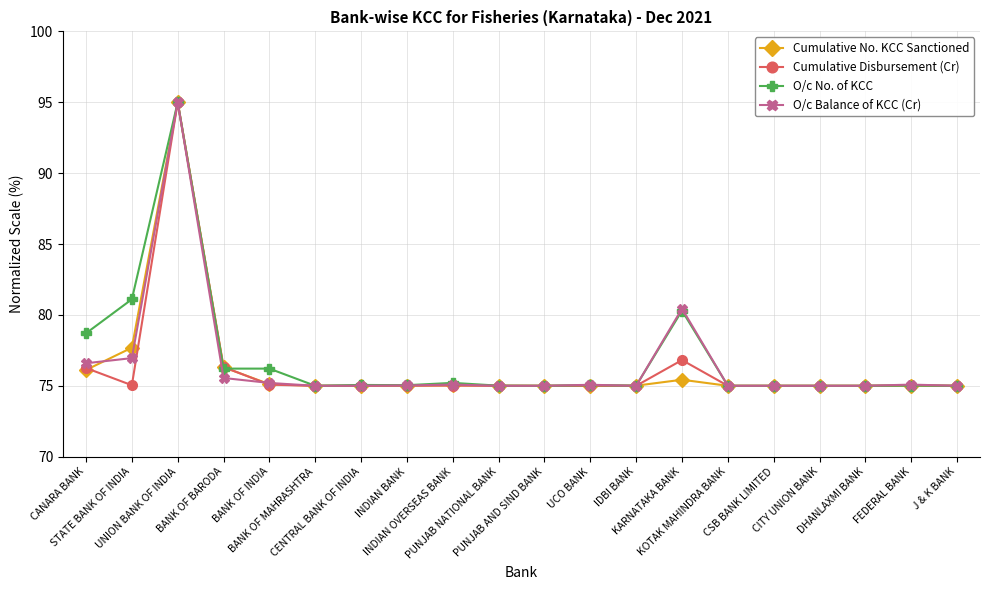

At how many categories does at least one series exceed 93?

1